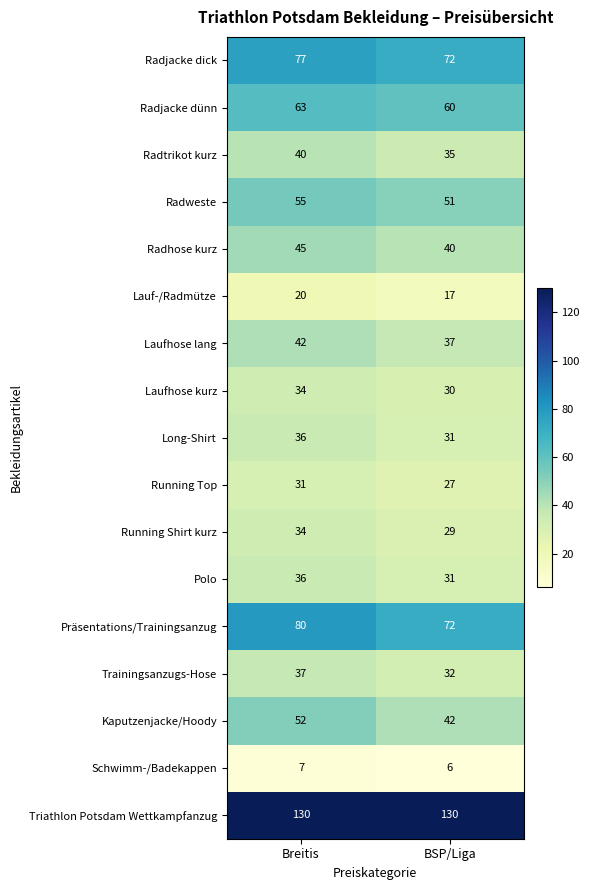

True or false: Radjacke dick has a value of 77 at Breitis.

True